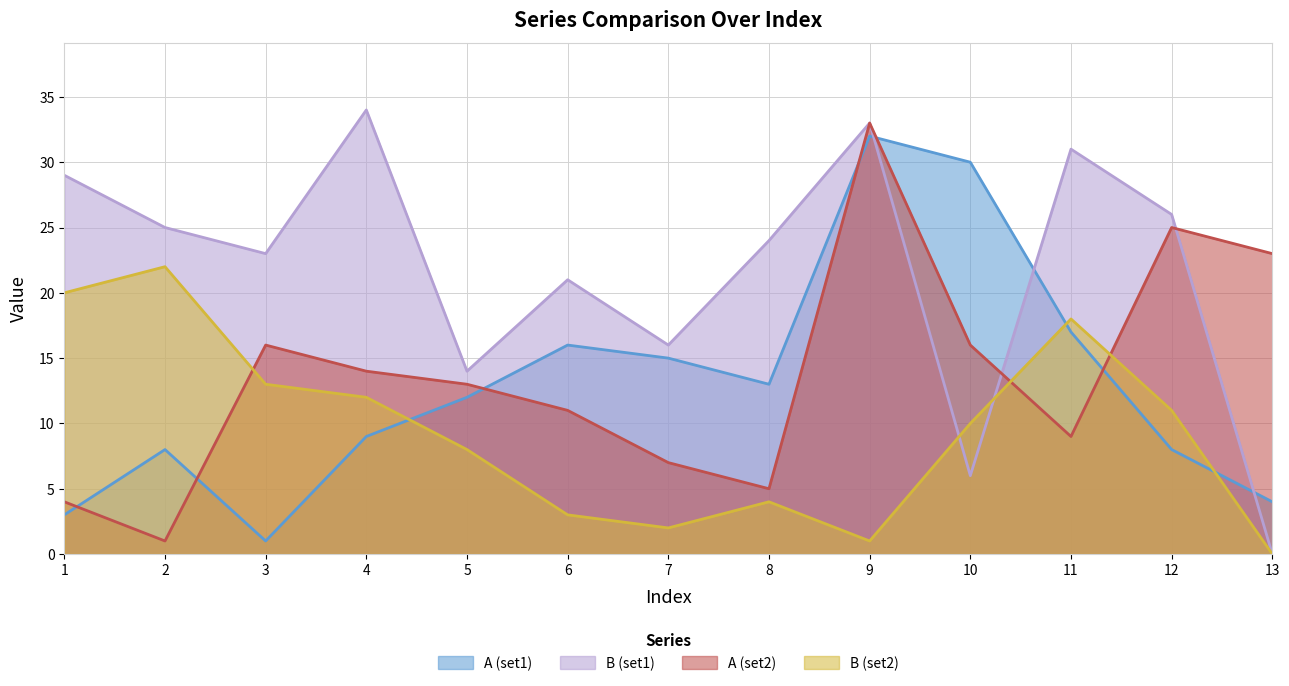

Reading right to left, list all the values displayed in this chart.

A (set1): 4	8	17	30	32	13	15	16	12	9	1	8	3
B (set1): 0	26	31	6	33	24	16	21	14	34	23	25	29
A (set2): 23	25	9	16	33	5	7	11	13	14	16	1	4
B (set2): 0	11	18	10	1	4	2	3	8	12	13	22	20